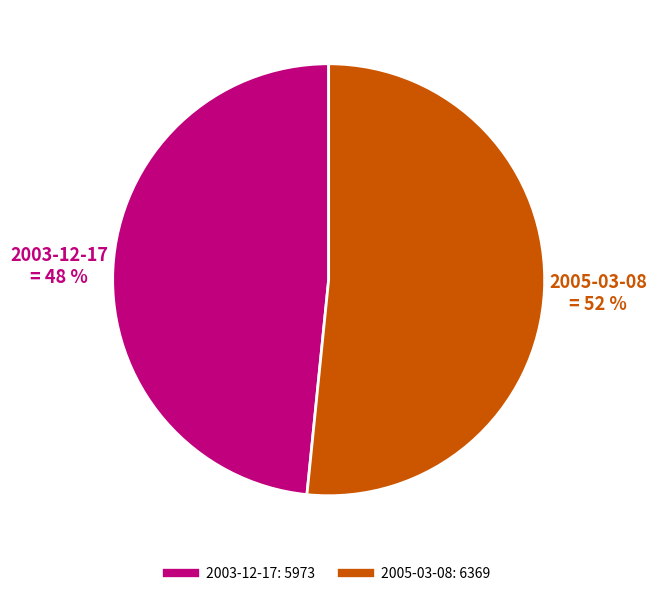

What percentage is the 2003-12-17 slice, to the nearest percent?

48%